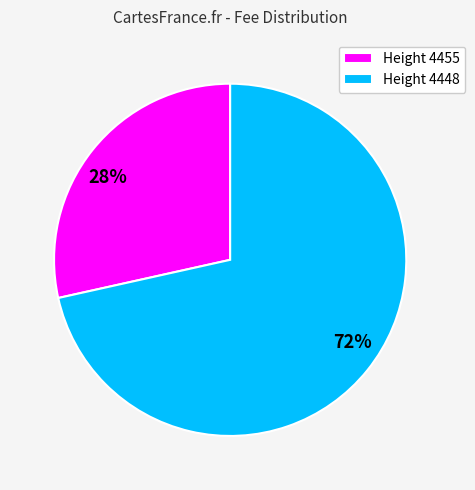

How many segments does this pie chart have?

2